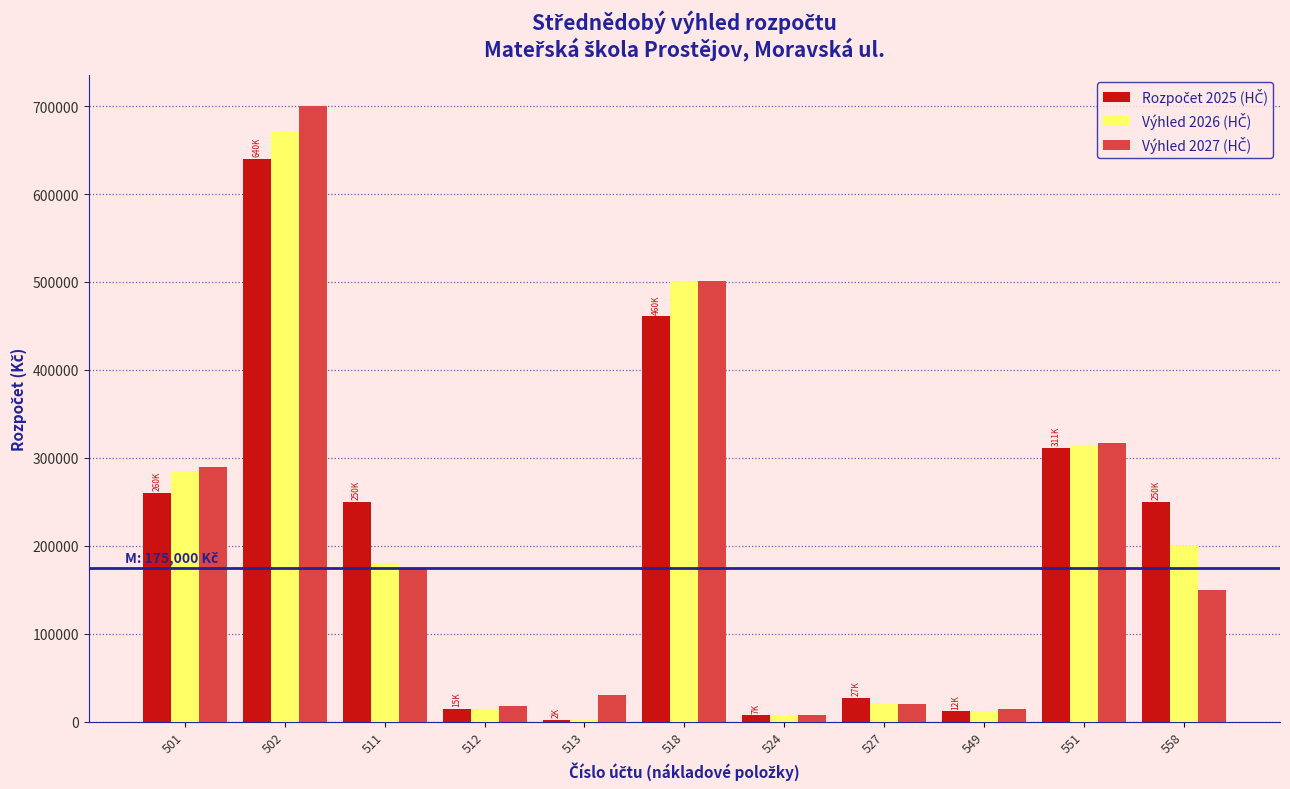

At which category is the sum across all series the highest?

502